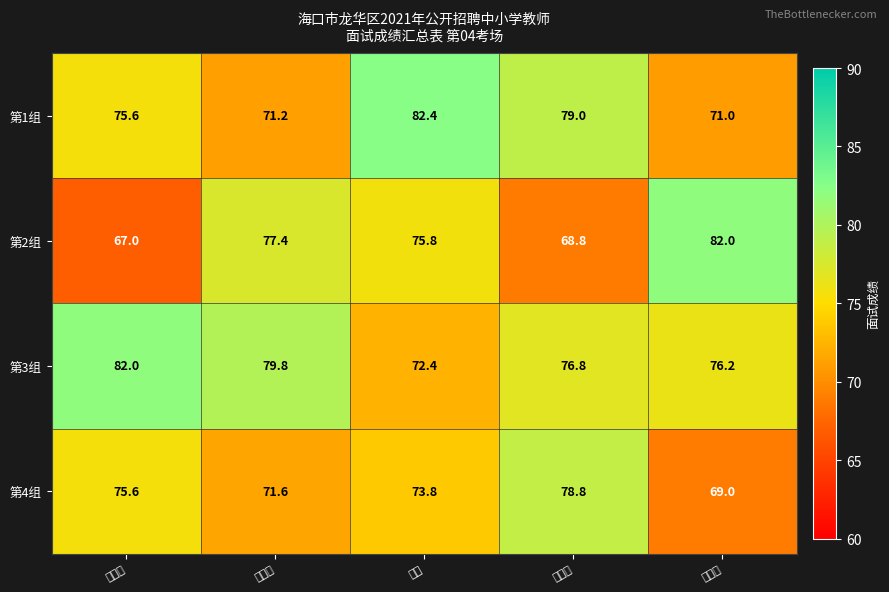

Reading left to right, extract all data points from this chart.

第1组: 吴海燕=75.6	胡田莉=71.2	贺萱=82.4	孙朝阳=79.0	丁晓楠=71.0
第2组: 吴海燕=67.0	胡田莉=77.4	贺萱=75.8	孙朝阳=68.8	丁晓楠=82.0
第3组: 吴海燕=82.0	胡田莉=79.8	贺萱=72.4	孙朝阳=76.8	丁晓楠=76.2
第4组: 吴海燕=75.6	胡田莉=71.6	贺萱=73.8	孙朝阳=78.8	丁晓楠=69.0